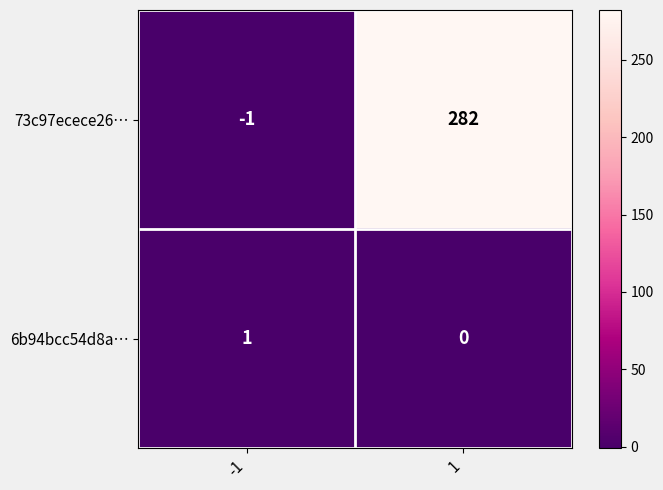

What is the maximum value shown in the chart?

282